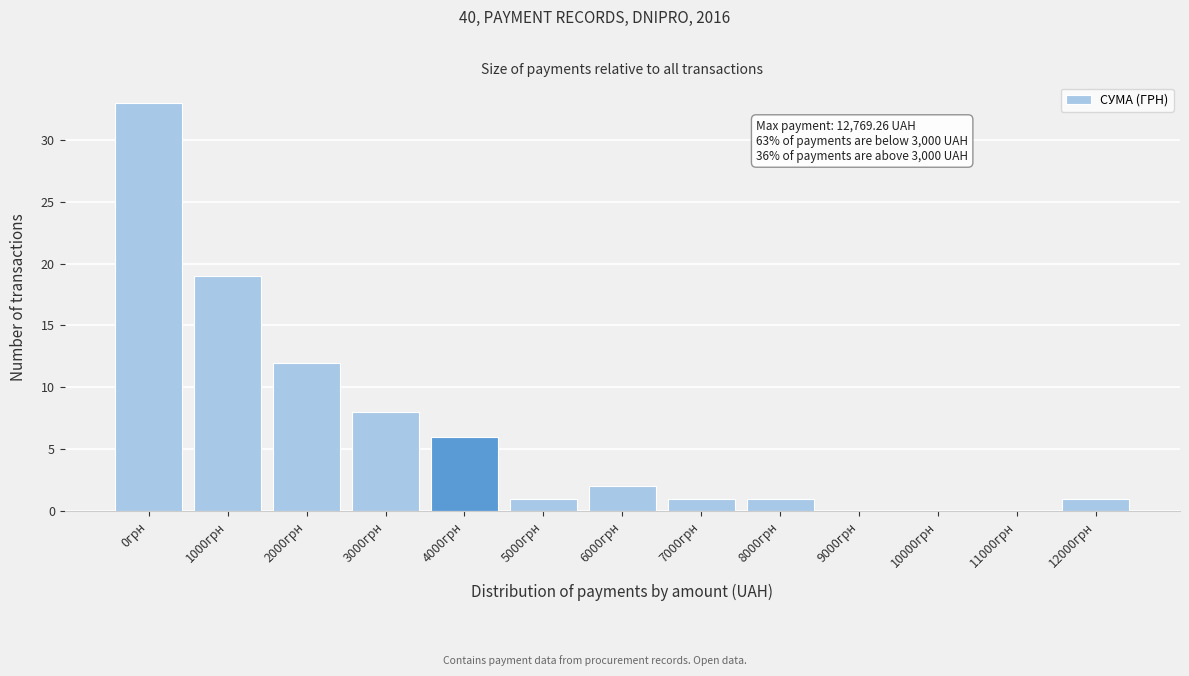

Reading left to right, list all the values displayed in this chart.

0грн=33	1000грн=19	2000грн=12	3000грн=8	4000грн=6	5000грн=1	6000грн=2	7000грн=1	8000грн=1	9000грн=0	10000грн=0	11000грн=0	12000грн=1